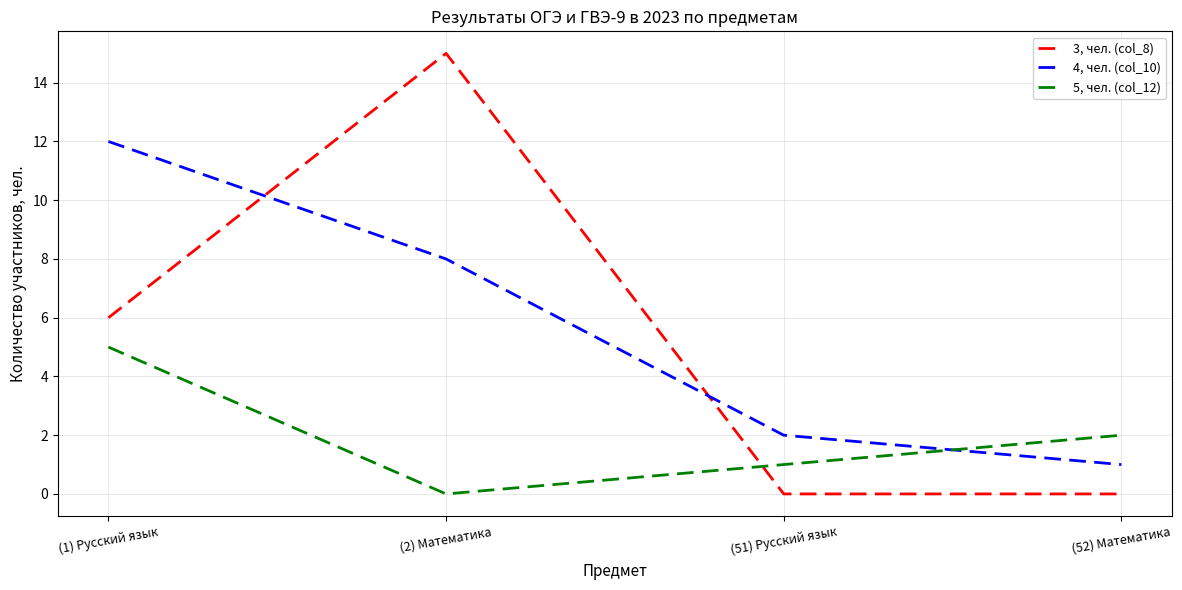

Which category has the lowest value in the 5, чел. (col_12) series?

(2) Математика